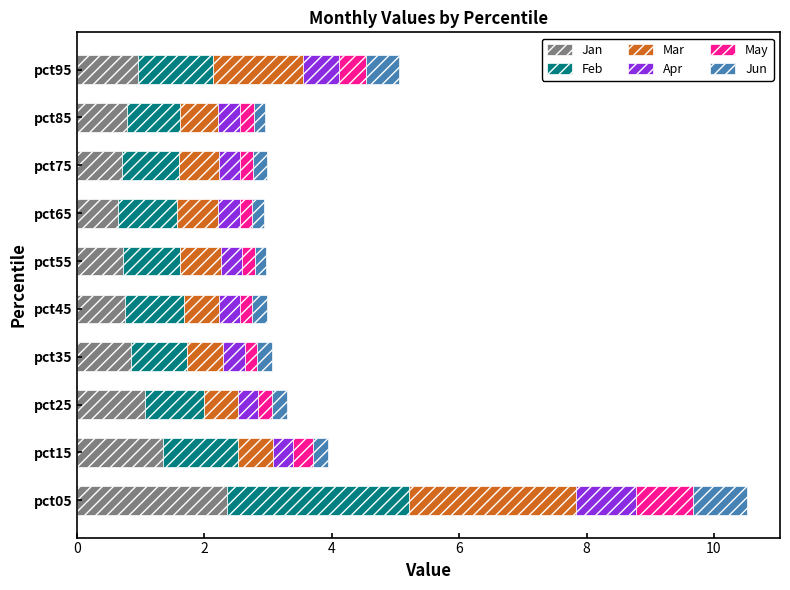

What is the maximum value for Jan?

2.4